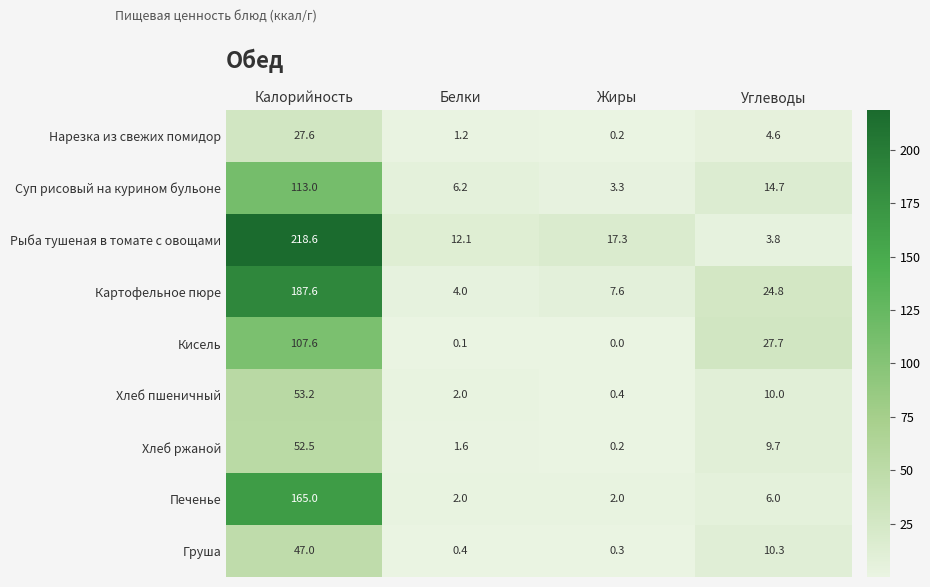

What is the highest value of the Груша series?

47.0